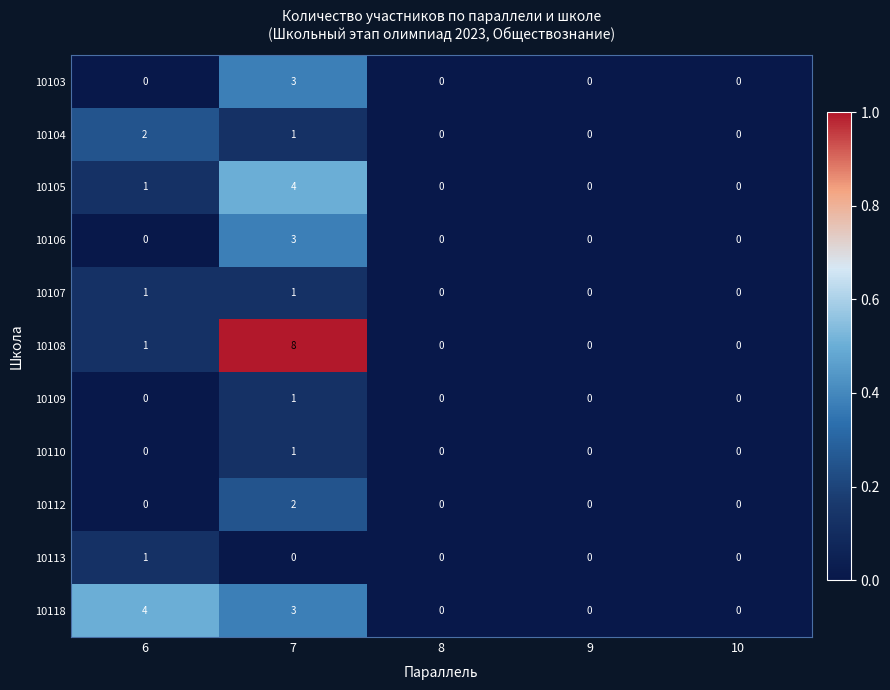

At which category does the chart reach its peak across all series?

7